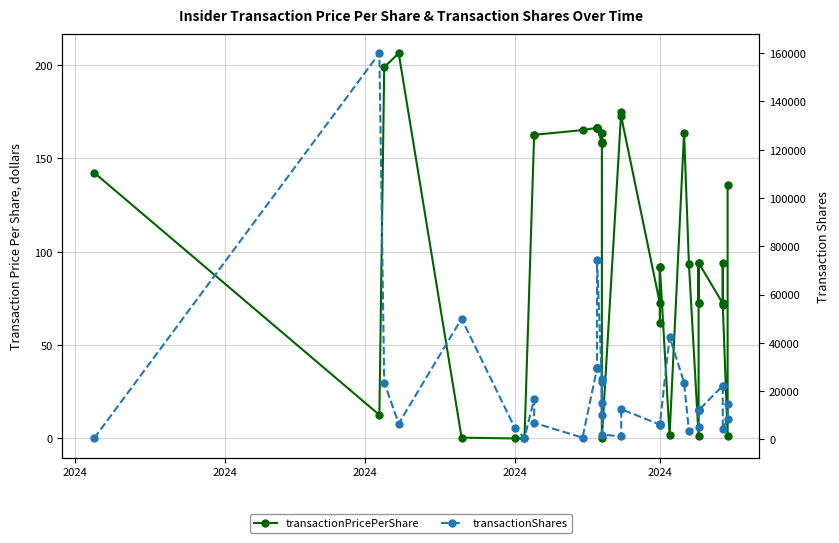

What is the difference between the maximum and minimum values in the transactionPricePerShare series?

206.3